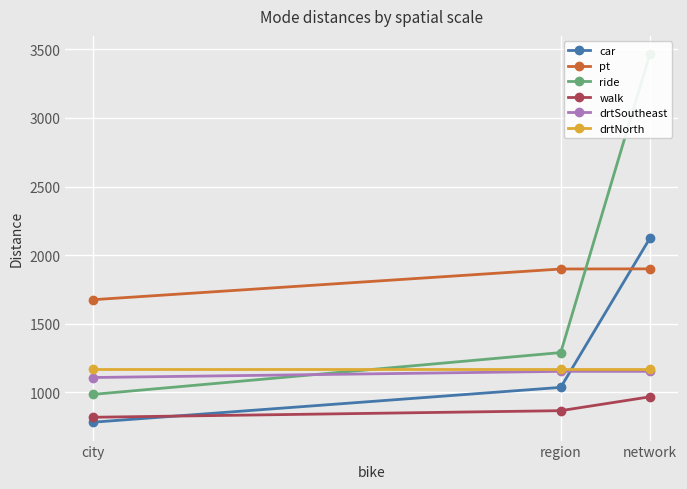

List the series in order of their peak value, lowest first.

walk, drtSoutheast, drtNorth, pt, car, ride